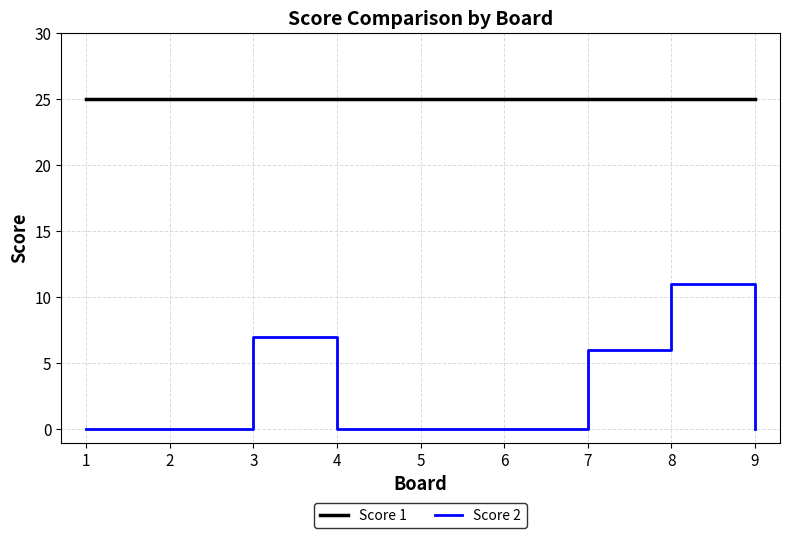

Which category has the highest value in the Score 2 series?

8